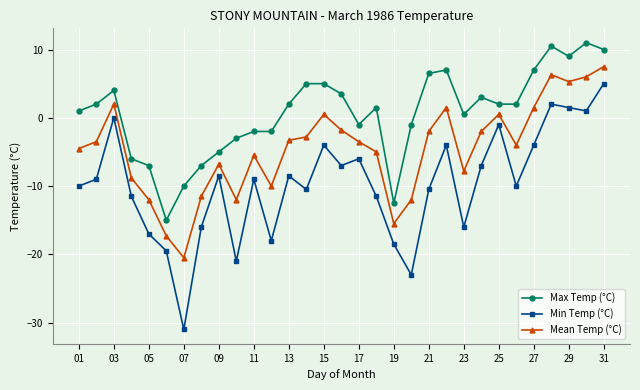

How many interior local peaks does the Min Temp (°C) series have?

9